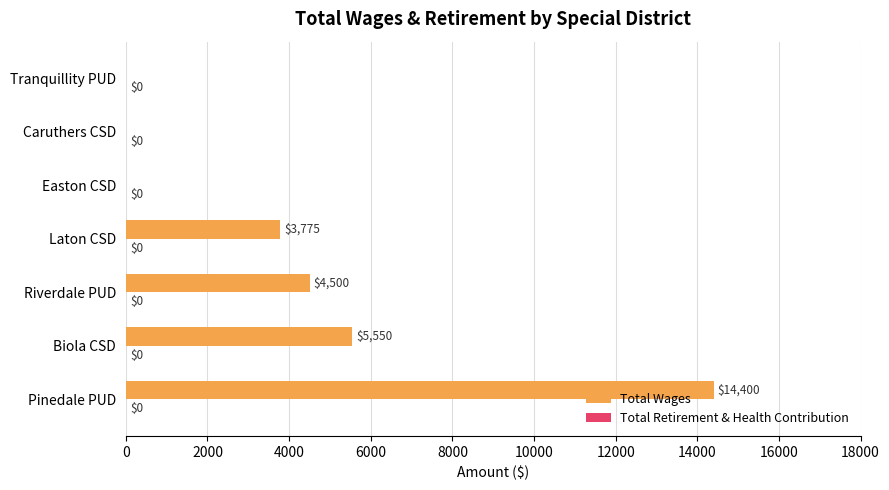

Is it true that the value at Caruthers CSD is -5934?

False